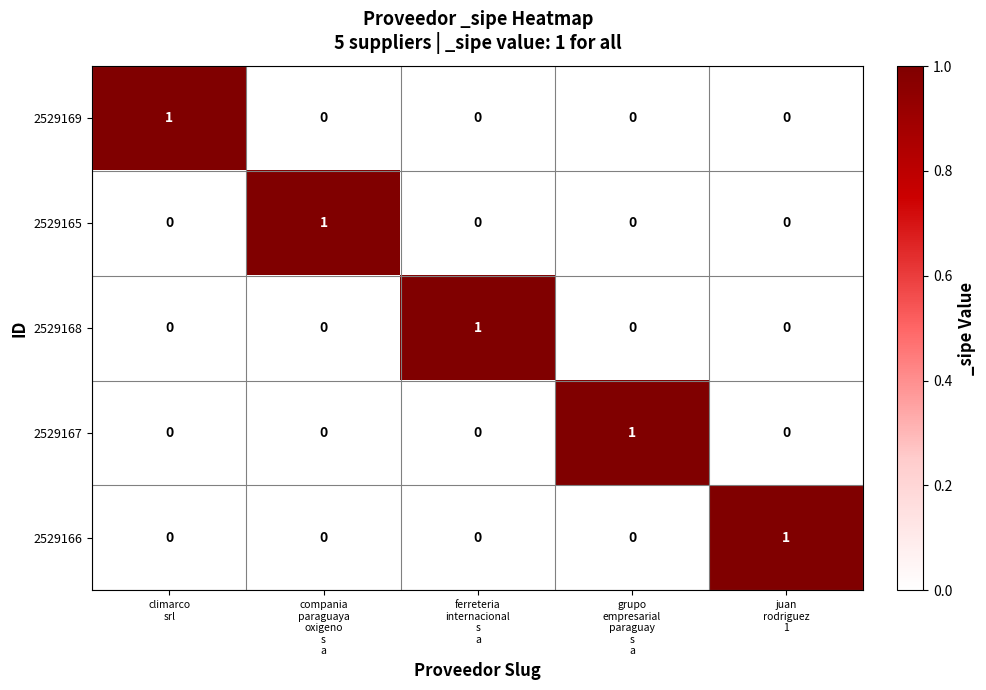

Reading right to left, extract all data points from this chart.

2529169: 0	0	0	0	1
2529165: 0	0	0	1	0
2529168: 0	0	1	0	0
2529167: 0	1	0	0	0
2529166: 1	0	0	0	0